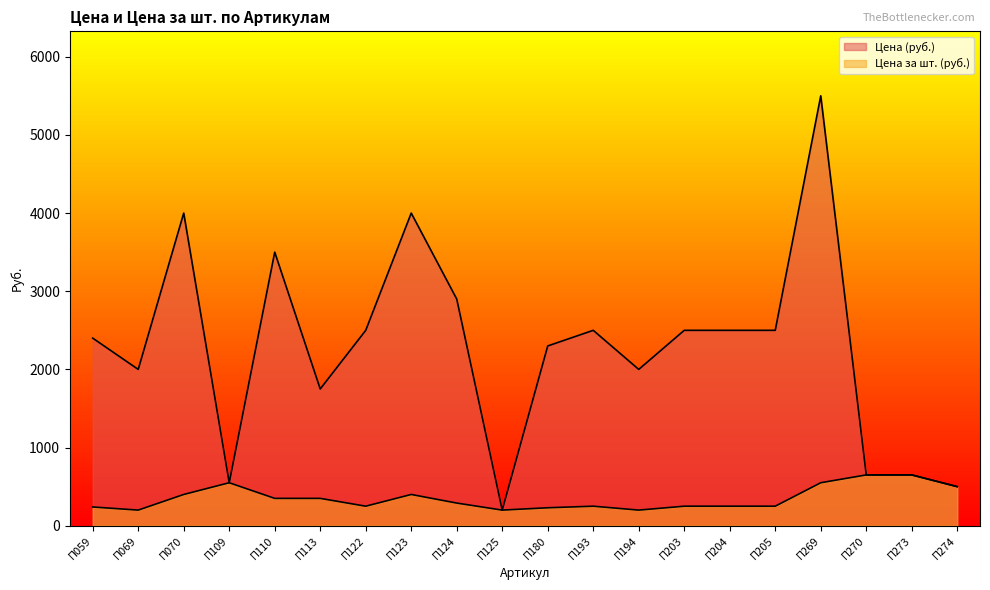

Rank the categories by Цена за шт. (руб.) value from highest to lowest.

П270, П273, П109, П269, П274, П070, П123, П110, П113, П124, П122, П193, П203, П204, П205, П059, П180, П069, П125, П194